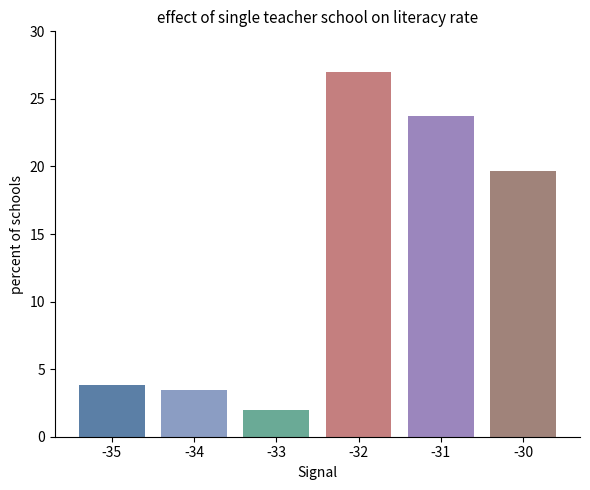

What is the average value?

13.3